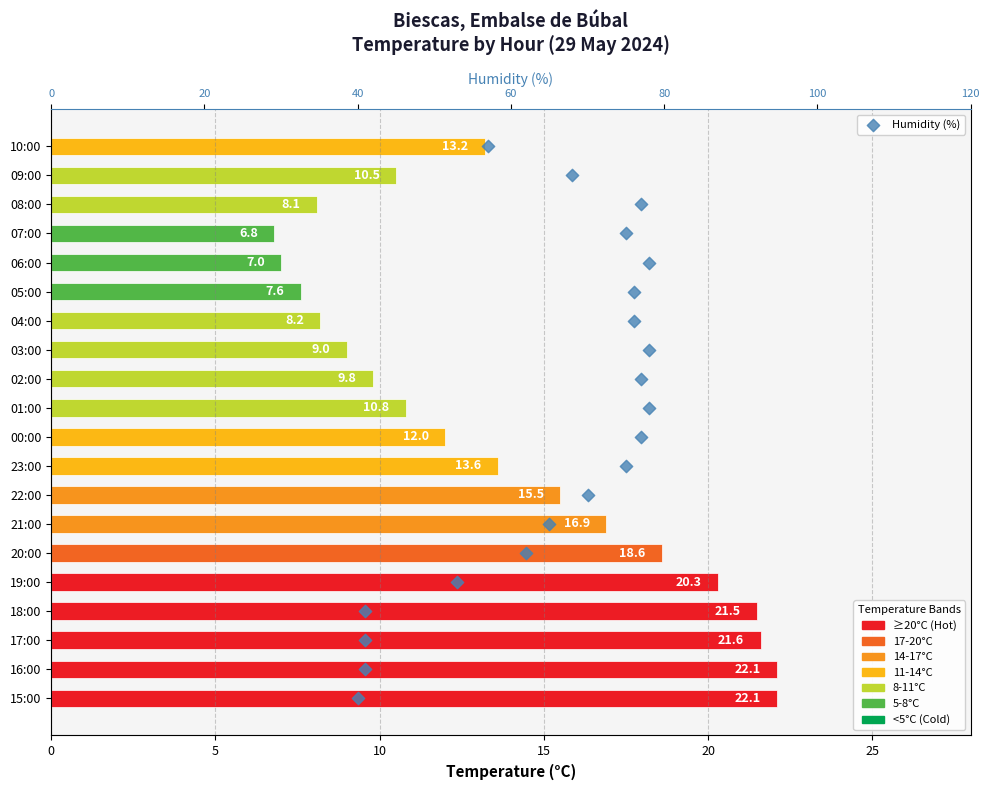

Which series reaches the minimum Y coordinate?

Humidity (%)